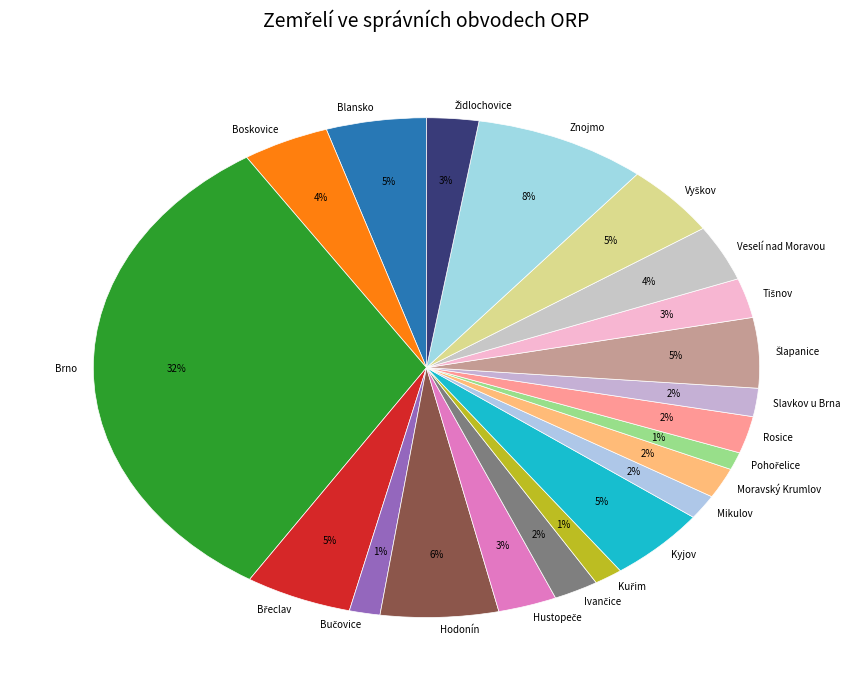

How many slices are in this pie chart?

21